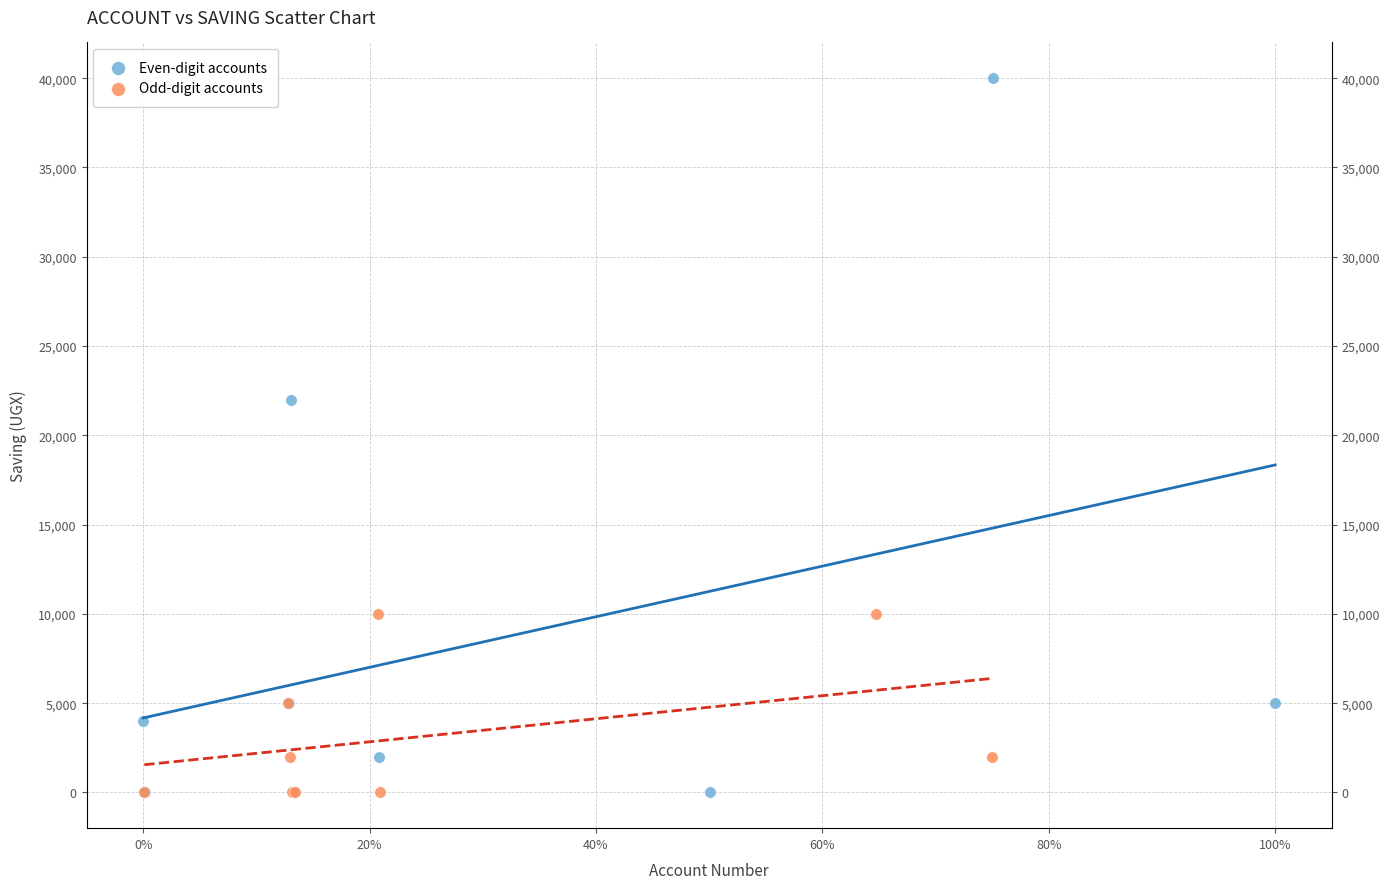

Which series contains the highest Y value?

Even-digit accounts